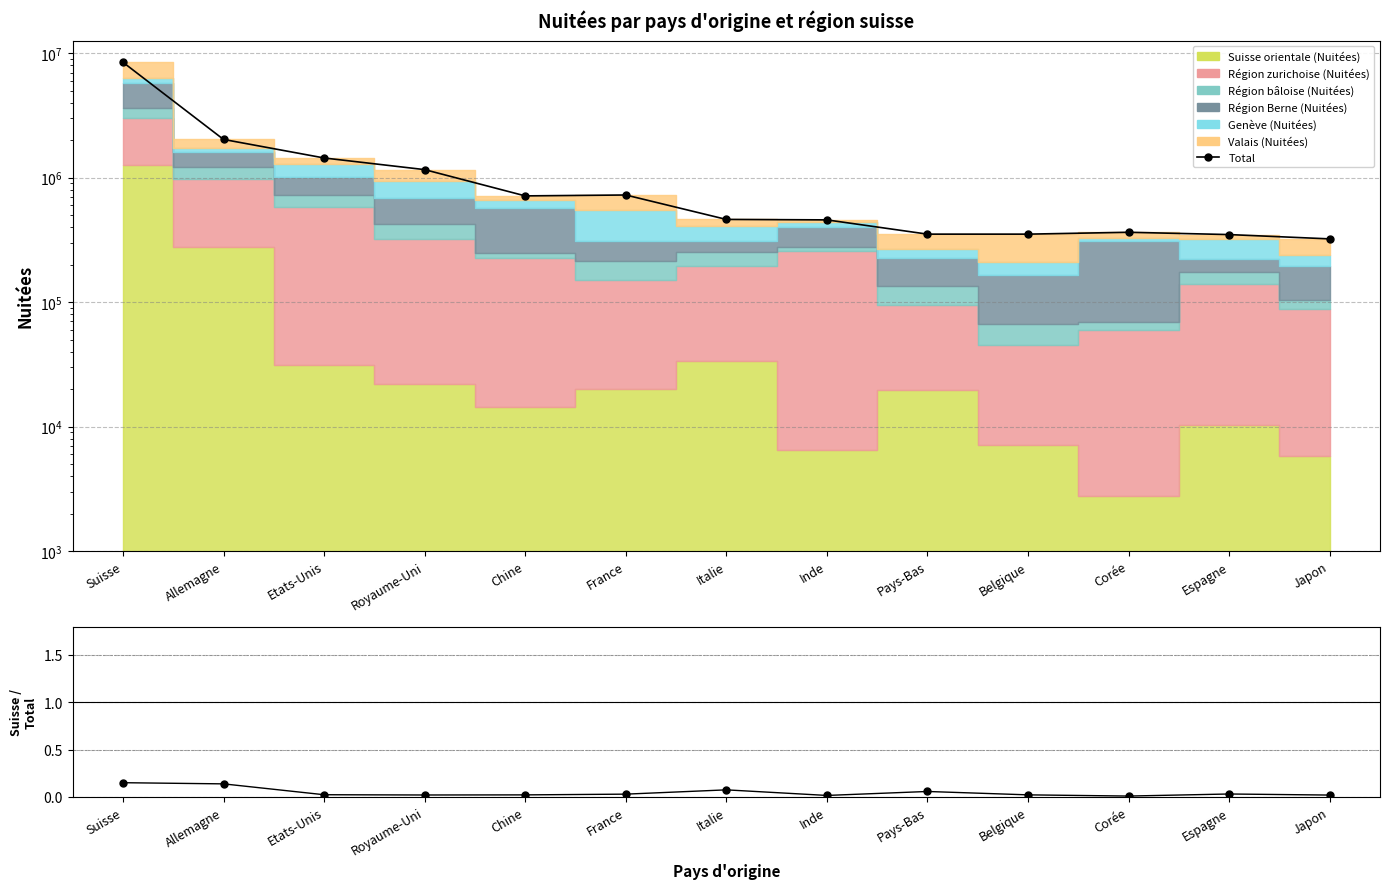

Which series changed the most between Italie and Belgique?

Total